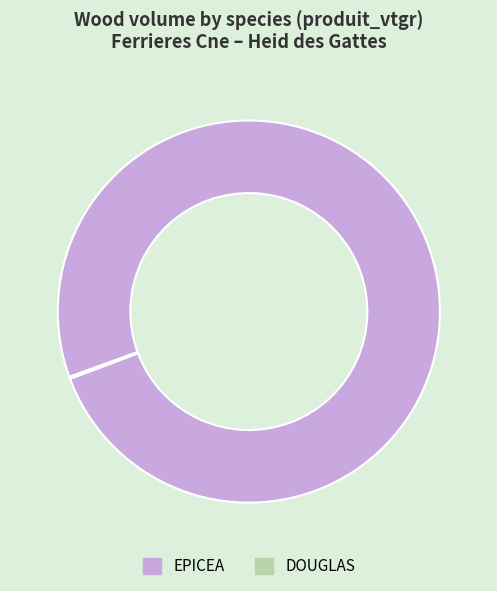

Does any single category account for the majority?

Yes